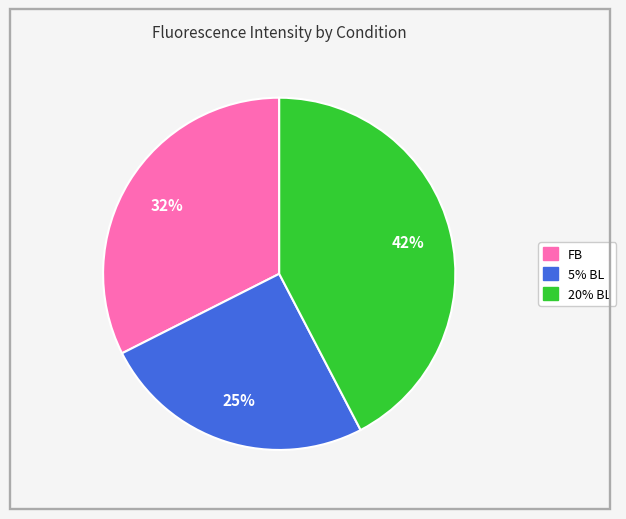

Rank the categories by value from lowest to highest.

5% BL, FB, 20% BL